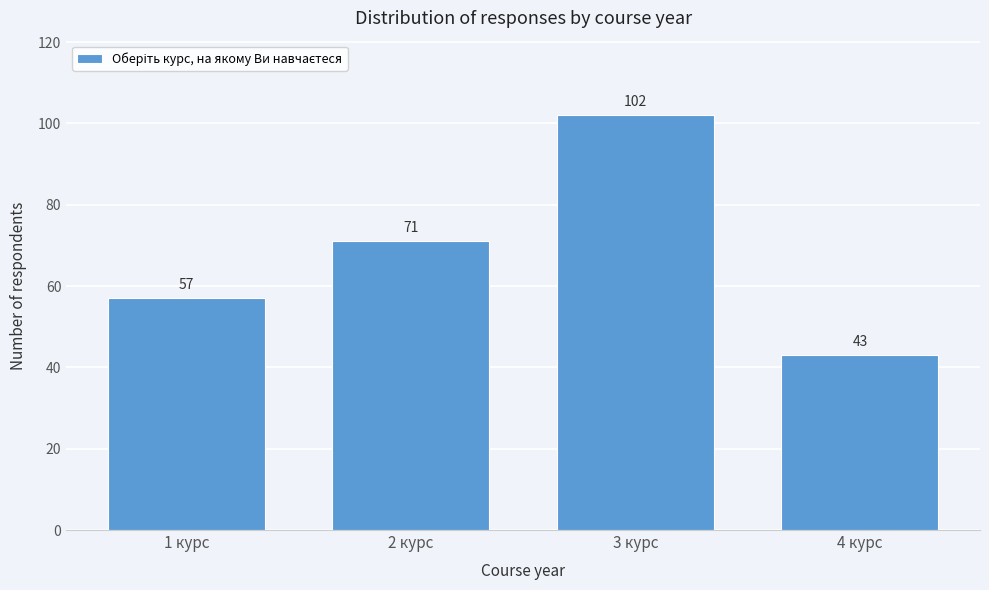

Reading left to right, transcribe all the data shown in this chart.

57	71	102	43